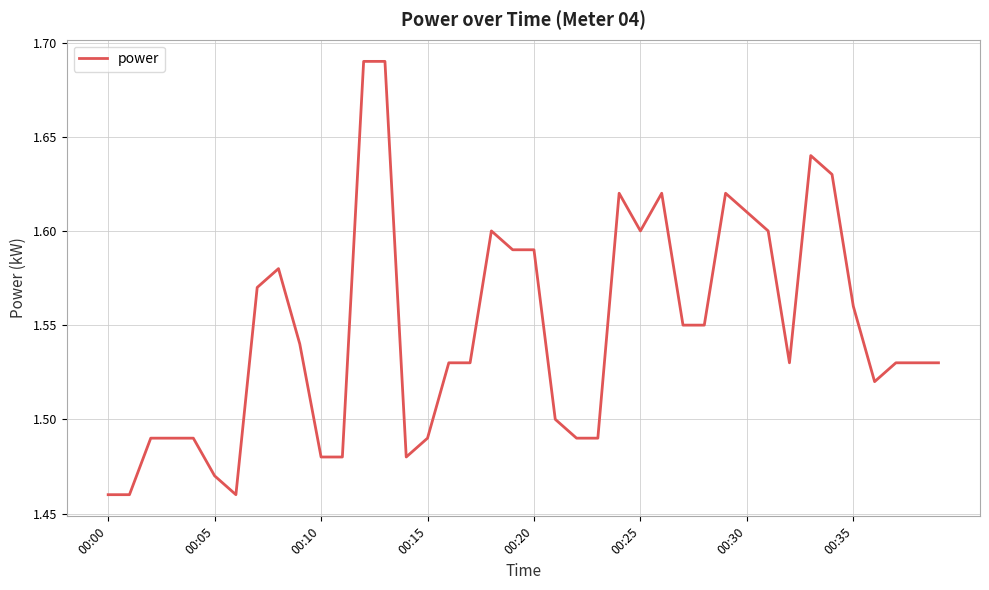

Reading left to right, extract all data points from this chart.

1.5	1.5	1.5	1.5	1.5	1.5	1.5	1.6	1.6	1.5	1.5	1.5	1.7	1.7	1.5	1.5	1.5	1.5	1.6	1.6	1.6	1.5	1.5	1.5	1.6	1.6	1.6	1.6	1.6	1.6	1.6	1.6	1.5	1.6	1.6	1.6	1.5	1.5	1.5	1.5